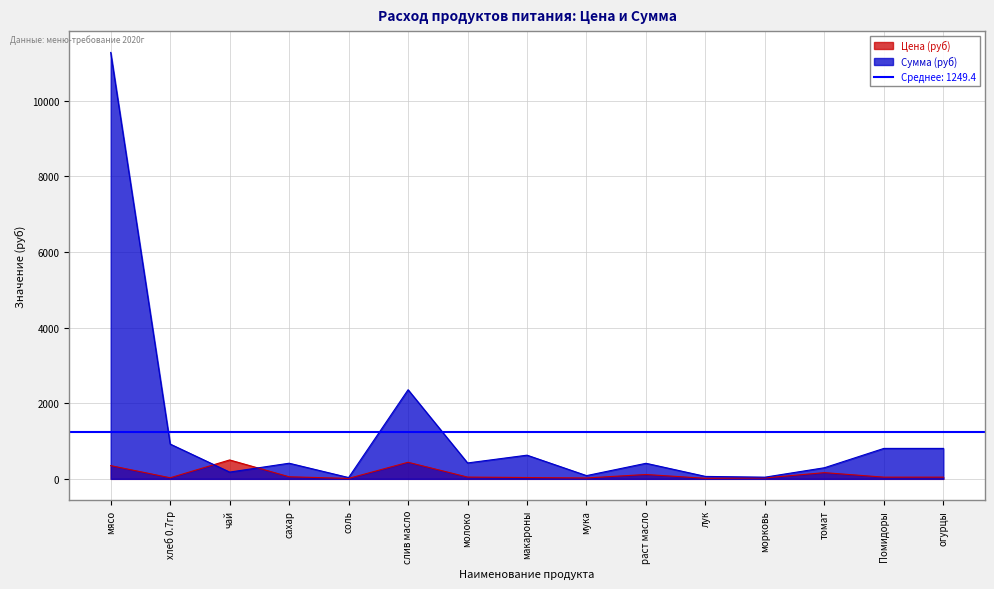

Rank the series by their average value, from highest to lowest.

Сумма (руб), Цена (руб)